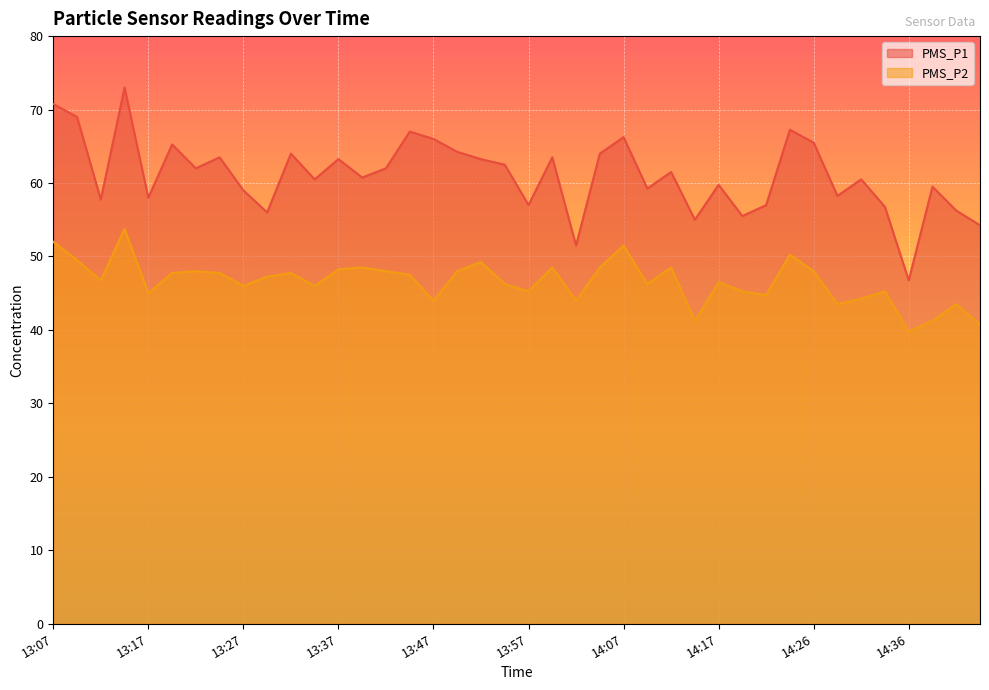

True or false: PMS_P2 has more than 0 interior local peaks.

True